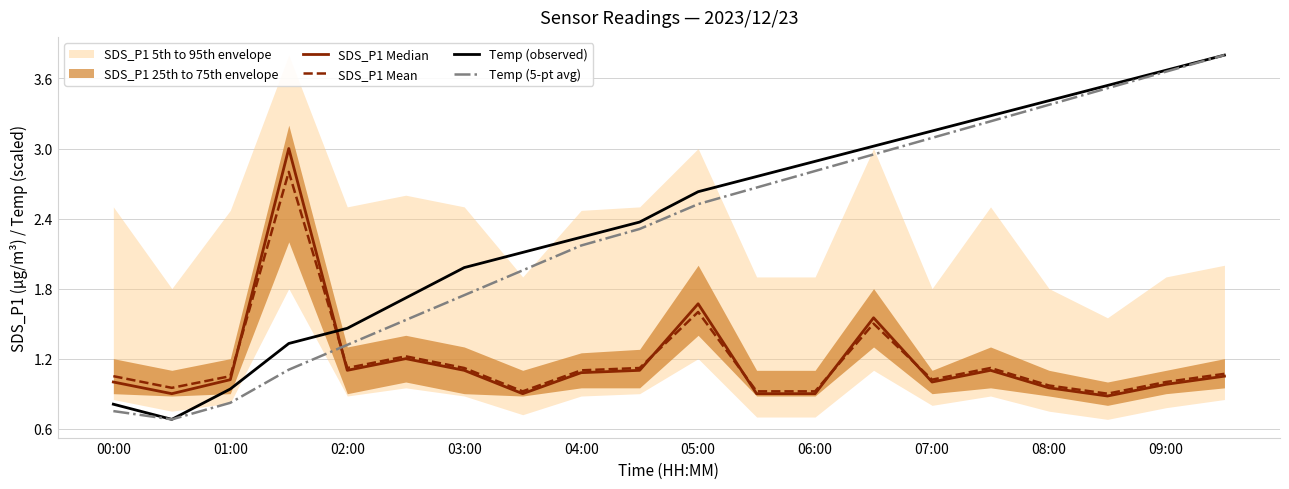

At which category is the sum across all series the highest?

19